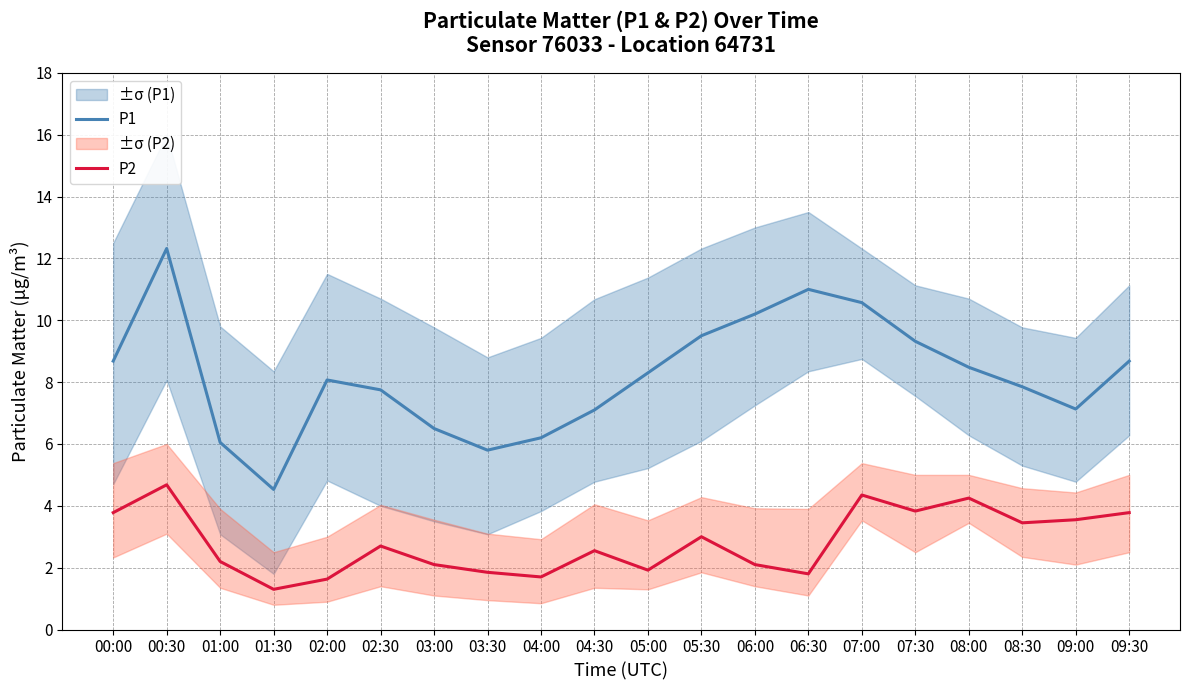

True or false: P2 and P1 cross at least once.

False